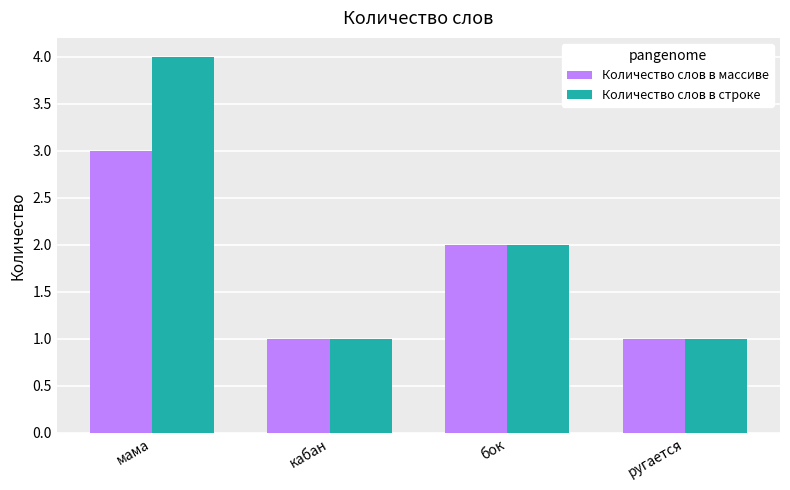

Reading left to right, transcribe all the data shown in this chart.

Количество слов в массиве: мама=3	кабан=1	бок=2	ругается=1
Количество слов в строке: мама=4	кабан=1	бок=2	ругается=1